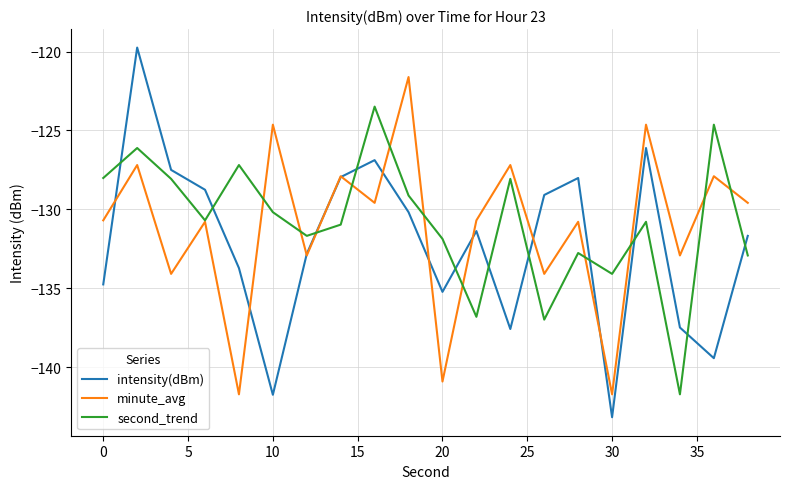

Is this an area chart (filled region under the line)?

No